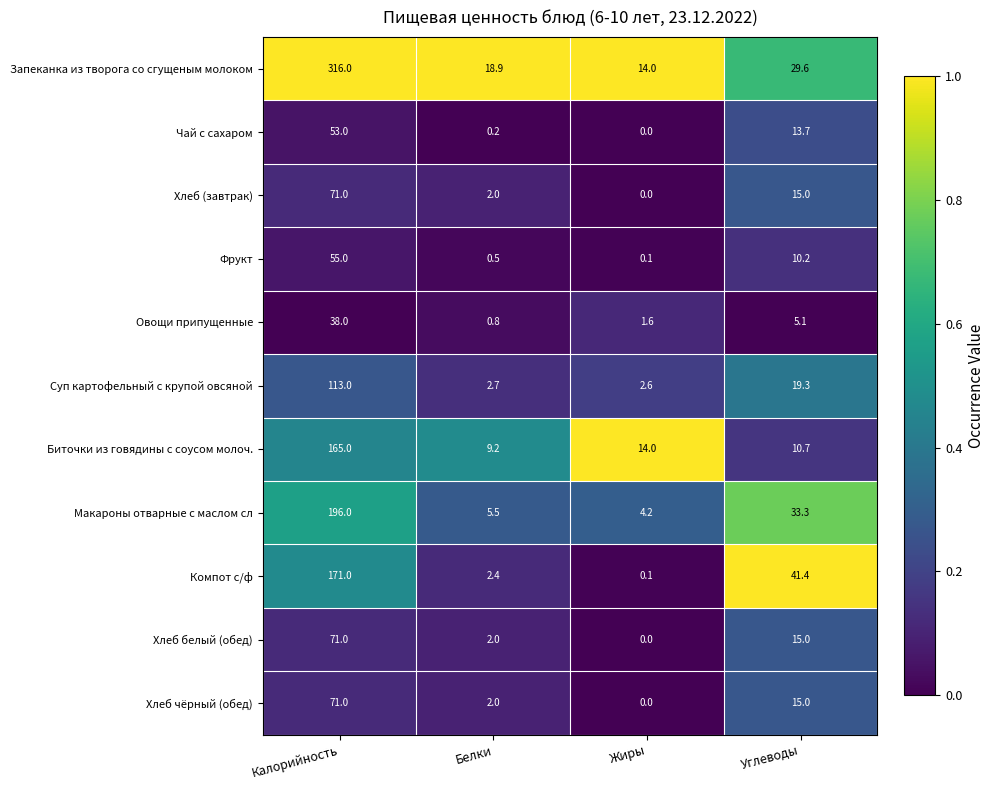

At how many categories does at least one series exceed 0?

4